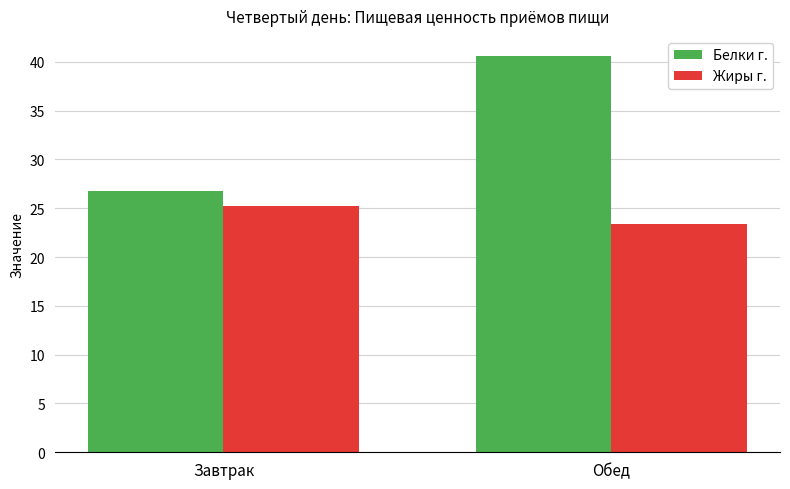

Rank the series by their average value, from highest to lowest.

Белки г., Жиры г.